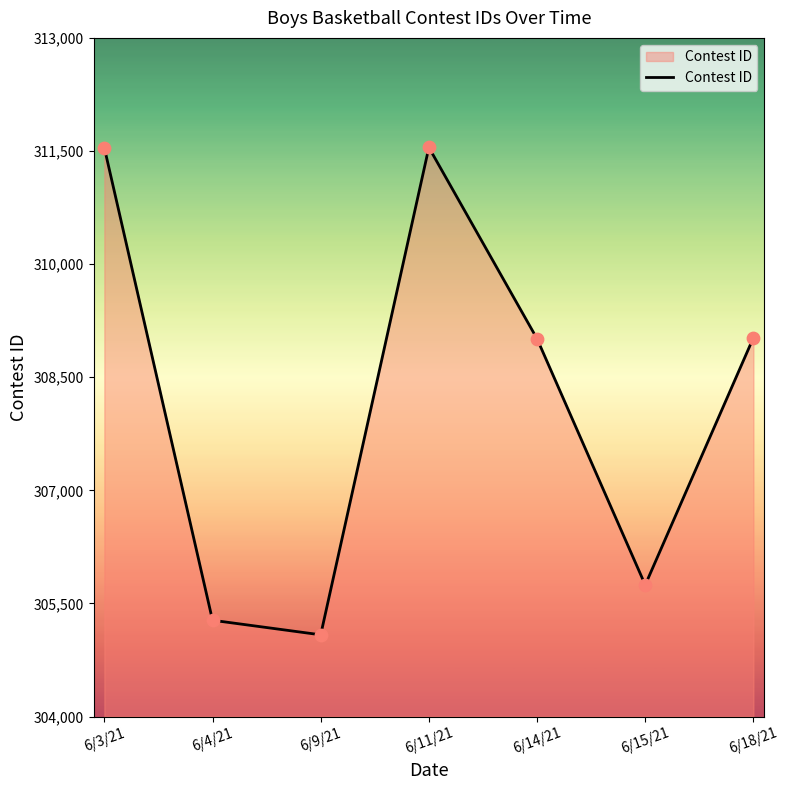

Approximately how many times larger is the value at 6/18/21 compared to 6/11/21?

1.0